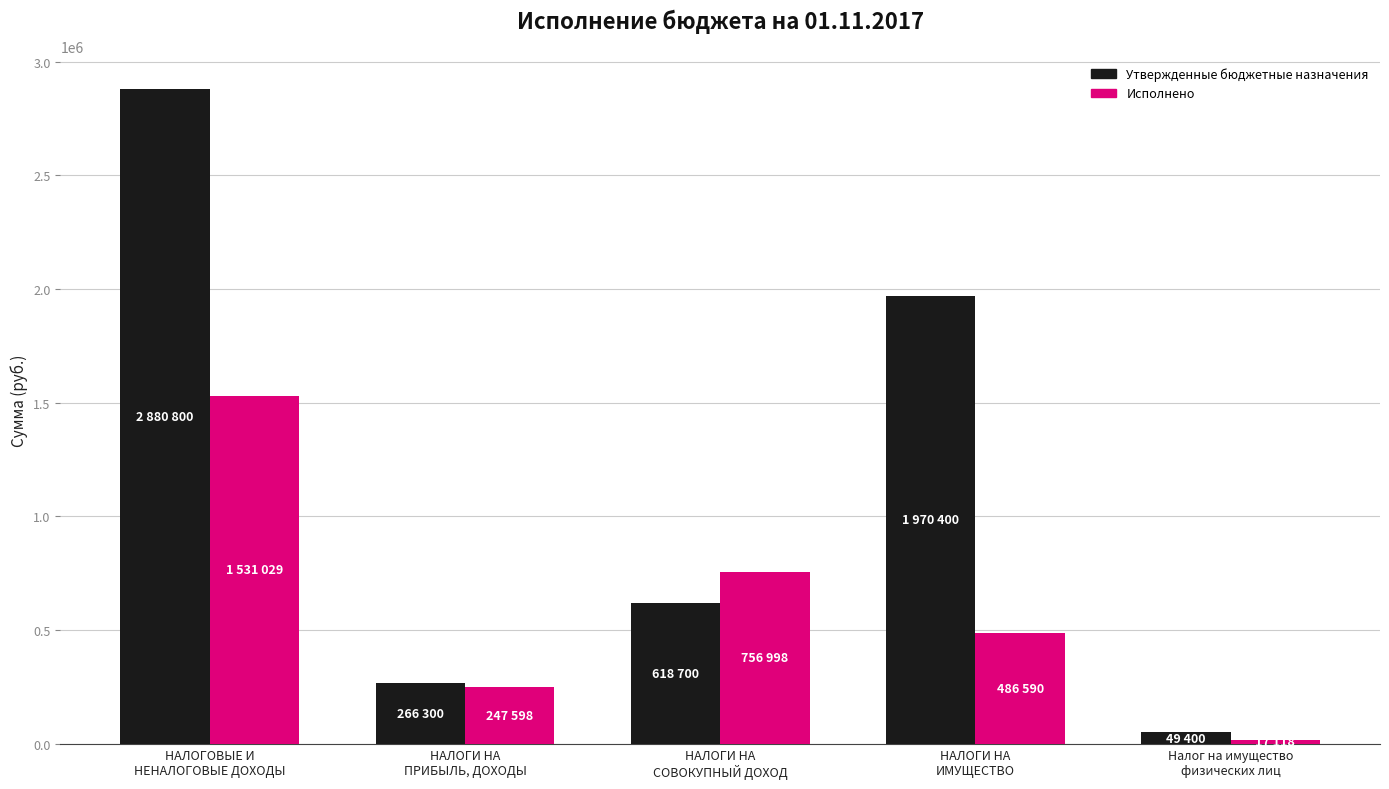

Which series has the widest spread of values?

Утвержденные бюджетные назначения